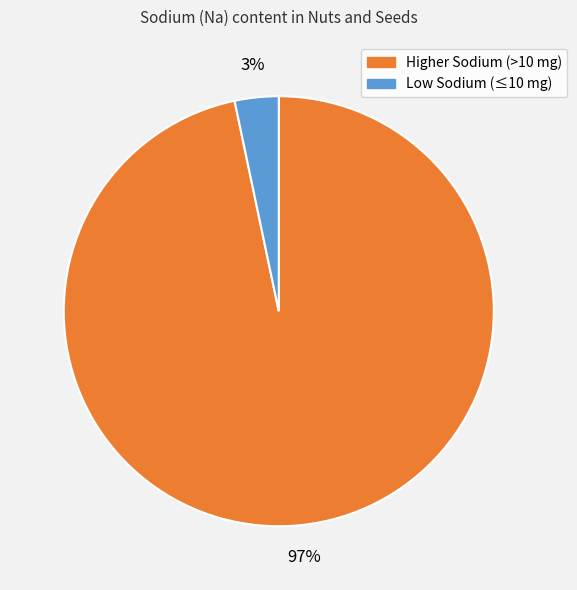

To the nearest percent, what is the average slice percentage?

50%